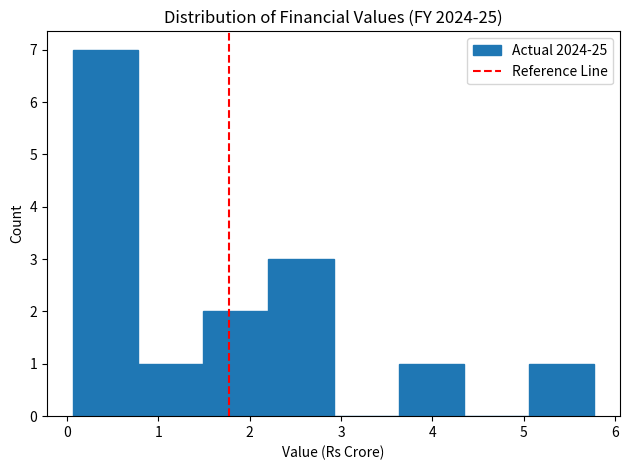

How tall is the bar that spans 0.1 to 0.8 on the x-axis? Neither the bar edges nor the heights are printed on the chart, so give them approximately, as read against the axes.

7